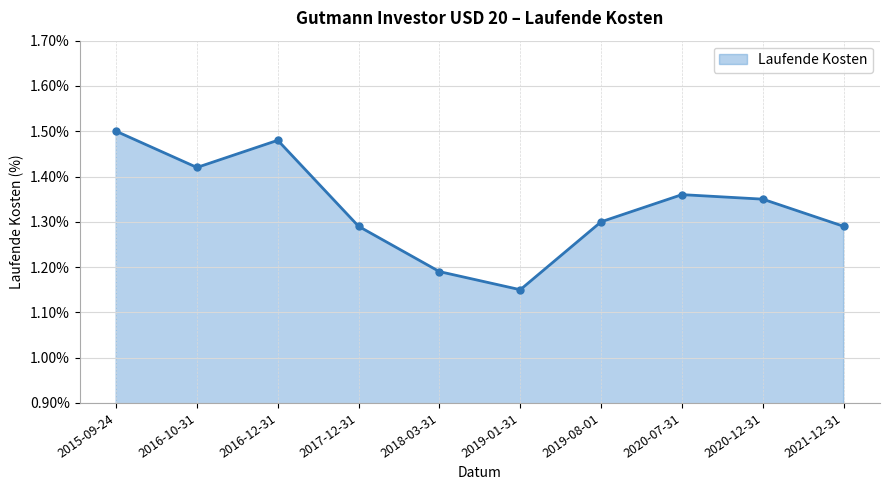

What is the difference between the second highest and minimum values?

0.3